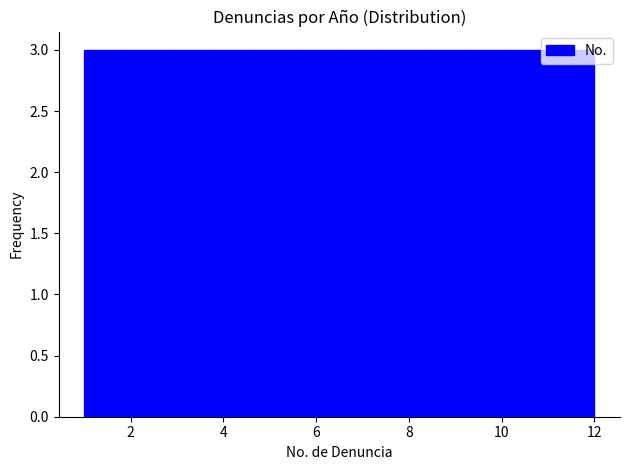

Reading left to right, transcribe this chart: for each bar, give the range it covers on the x-axis and its height. Neither the bar edges nor the heights are printed on the chart, so give them approximately, as read against the axes.

1.0 to 2.0: 3
2.0 to 2.8: 3
2.8 to 3.8: 3
3.8 to 4.6: 3
4.6 to 5.6: 3
5.6 to 6.6: 3
6.6 to 7.4: 3
7.4 to 8.4: 3
8.4 to 9.2: 3
9.2 to 10.2: 3
10.2 to 11.0: 3
11.0 to 12.0: 3